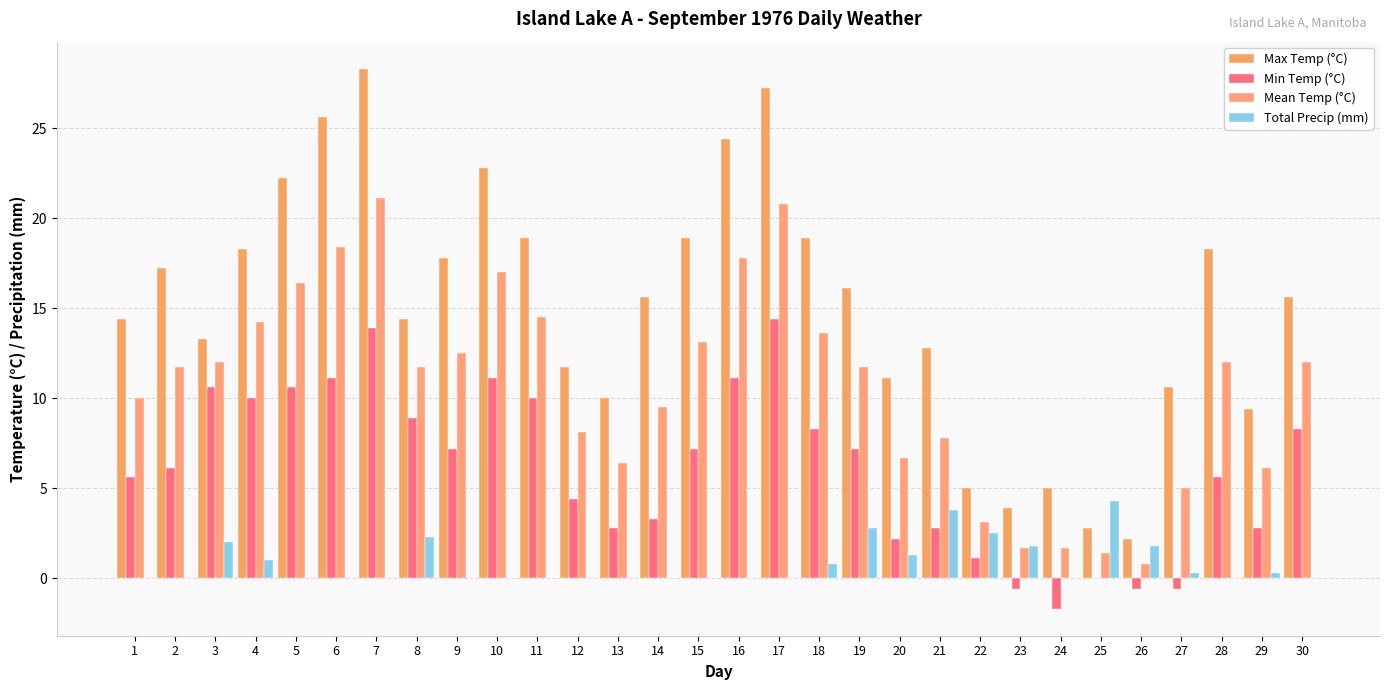

The value of Total Precip (mm) at 12 is 0.0. True or false?

True